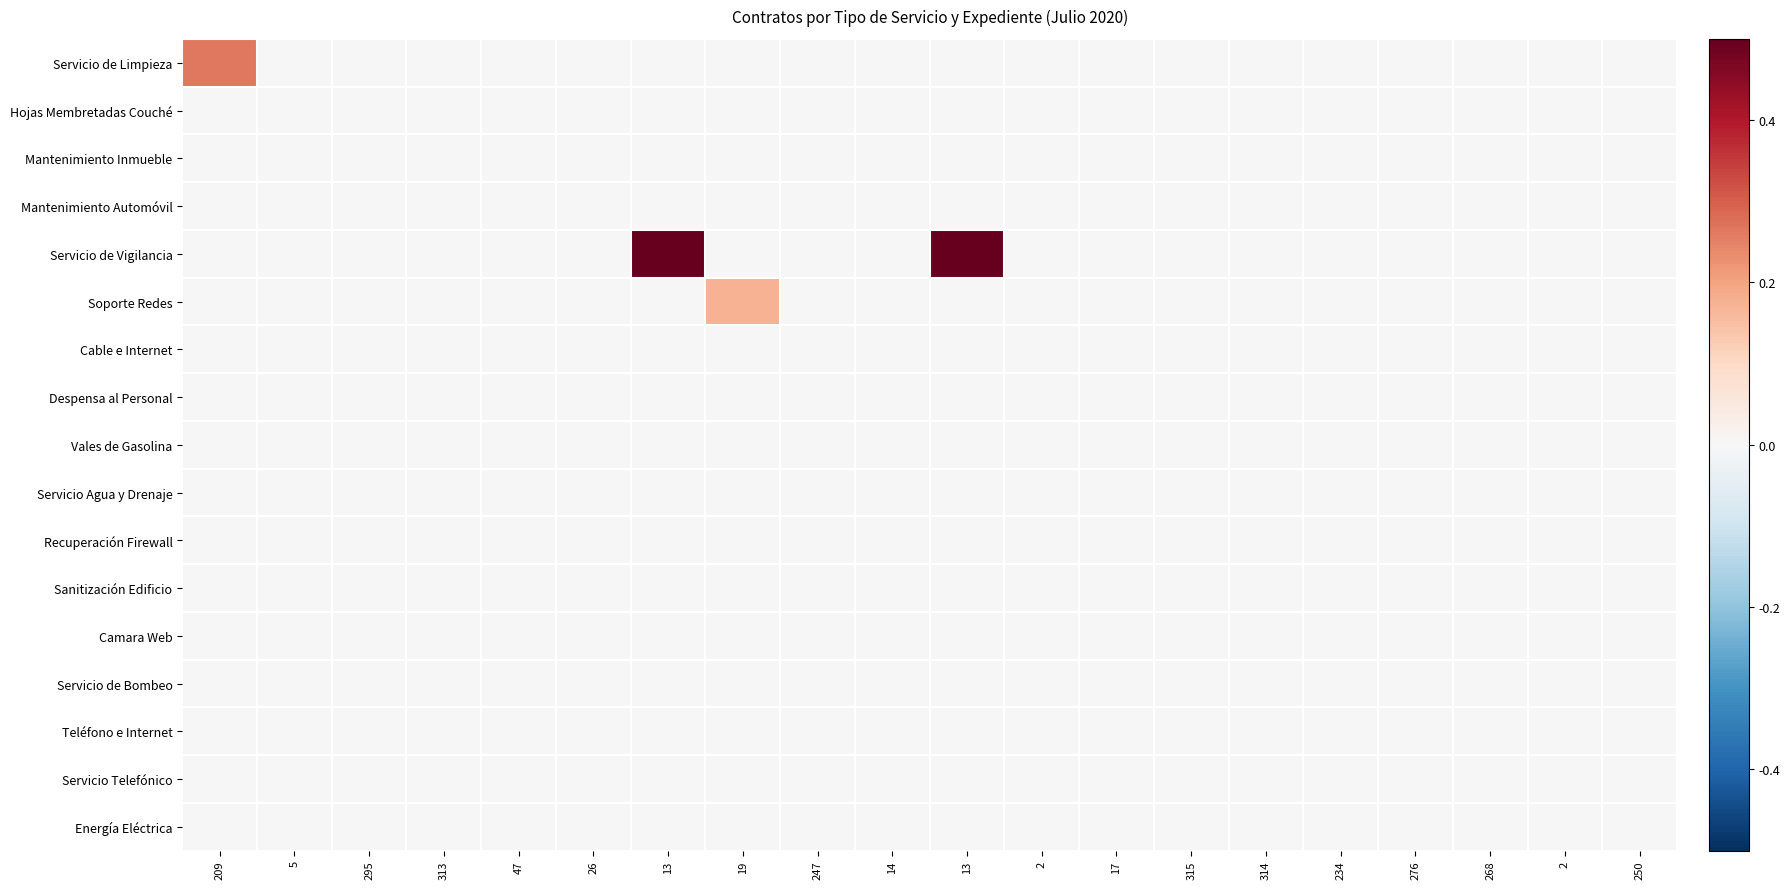

Reading right to left, what are all the values shown in this chart?

Servicio de Limpieza: 250=0.0	2=0.0	268=0.0	276=0.0	234=0.0	314=0.0	315=0.0	17=0.0	2=0.0	13=0.0	14=0.0	247=0.0	19=0.0	13=0.0	26=0.0	47=0.0	313=0.0	295=0.0	5=0.0	209=0.3
Hojas Membretadas Couché: 250=0.0	2=0.0	268=0.0	276=0.0	234=0.0	314=0.0	315=0.0	17=0.0	2=0.0	13=0.0	14=0.0	247=0.0	19=0.0	13=0.0	26=0.0	47=0.0	313=0.0	295=0.0	5=0.0	209=0.0
Mantenimiento Inmueble: 250=0.0	2=0.0	268=0.0	276=0.0	234=0.0	314=0.0	315=0.0	17=0.0	2=0.0	13=0.0	14=0.0	247=0.0	19=0.0	13=0.0	26=0.0	47=0.0	313=0.0	295=0.0	5=0.0	209=0.0
Mantenimiento Automóvil: 250=0.0	2=0.0	268=0.0	276=0.0	234=0.0	314=0.0	315=0.0	17=0.0	2=0.0	13=0.0	14=0.0	247=0.0	19=0.0	13=0.0	26=0.0	47=0.0	313=0.0	295=0.0	5=0.0	209=0.0
Servicio de Vigilancia: 250=0.0	2=0.0	268=0.0	276=0.0	234=0.0	314=0.0	315=0.0	17=0.0	2=0.0	13=0.9	14=0.0	247=0.0	19=0.0	13=0.9	26=0.0	47=0.0	313=0.0	295=0.0	5=0.0	209=0.0
Soporte Redes: 250=0.0	2=0.0	268=0.0	276=0.0	234=0.0	314=0.0	315=0.0	17=0.0	2=0.0	13=0.0	14=0.0	247=0.0	19=0.2	13=0.0	26=0.0	47=0.0	313=0.0	295=0.0	5=0.0	209=0.0
Cable e Internet: 250=0.0	2=0.0	268=0.0	276=0.0	234=0.0	314=0.0	315=0.0	17=0.0	2=0.0	13=0.0	14=0.0	247=0.0	19=0.0	13=0.0	26=0.0	47=0.0	313=0.0	295=0.0	5=0.0	209=0.0
Despensa al Personal: 250=0.0	2=0.0	268=0.0	276=0.0	234=0.0	314=0.0	315=0.0	17=0.0	2=0.0	13=0.0	14=0.0	247=0.0	19=0.0	13=0.0	26=0.0	47=0.0	313=0.0	295=0.0	5=0.0	209=0.0
Vales de Gasolina: 250=0.0	2=0.0	268=0.0	276=0.0	234=0.0	314=0.0	315=0.0	17=0.0	2=0.0	13=0.0	14=0.0	247=0.0	19=0.0	13=0.0	26=0.0	47=0.0	313=0.0	295=0.0	5=0.0	209=0.0
Servicio Agua y Drenaje: 250=0.0	2=0.0	268=0.0	276=0.0	234=0.0	314=0.0	315=0.0	17=0.0	2=0.0	13=0.0	14=0.0	247=0.0	19=0.0	13=0.0	26=0.0	47=0.0	313=0.0	295=0.0	5=0.0	209=0.0
Recuperación Firewall: 250=0.0	2=0.0	268=0.0	276=0.0	234=0.0	314=0.0	315=0.0	17=0.0	2=0.0	13=0.0	14=0.0	247=0.0	19=0.0	13=0.0	26=0.0	47=0.0	313=0.0	295=0.0	5=0.0	209=0.0
Sanitización Edificio: 250=0.0	2=0.0	268=0.0	276=0.0	234=0.0	314=0.0	315=0.0	17=0.0	2=0.0	13=0.0	14=0.0	247=0.0	19=0.0	13=0.0	26=0.0	47=0.0	313=0.0	295=0.0	5=0.0	209=0.0
Camara Web: 250=0.0	2=0.0	268=0.0	276=0.0	234=0.0	314=0.0	315=0.0	17=0.0	2=0.0	13=0.0	14=0.0	247=0.0	19=0.0	13=0.0	26=0.0	47=0.0	313=0.0	295=0.0	5=0.0	209=0.0
Servicio de Bombeo: 250=0.0	2=0.0	268=0.0	276=0.0	234=0.0	314=0.0	315=0.0	17=0.0	2=0.0	13=0.0	14=0.0	247=0.0	19=0.0	13=0.0	26=0.0	47=0.0	313=0.0	295=0.0	5=0.0	209=0.0
Teléfono e Internet: 250=0.0	2=0.0	268=0.0	276=0.0	234=0.0	314=0.0	315=0.0	17=0.0	2=0.0	13=0.0	14=0.0	247=0.0	19=0.0	13=0.0	26=0.0	47=0.0	313=0.0	295=0.0	5=0.0	209=0.0
Servicio Telefónico: 250=0.0	2=0.0	268=0.0	276=0.0	234=0.0	314=0.0	315=0.0	17=0.0	2=0.0	13=0.0	14=0.0	247=0.0	19=0.0	13=0.0	26=0.0	47=0.0	313=0.0	295=0.0	5=0.0	209=0.0
Energía Eléctrica: 250=0.0	2=0.0	268=0.0	276=0.0	234=0.0	314=0.0	315=0.0	17=0.0	2=0.0	13=0.0	14=0.0	247=0.0	19=0.0	13=0.0	26=0.0	47=0.0	313=0.0	295=0.0	5=0.0	209=0.0